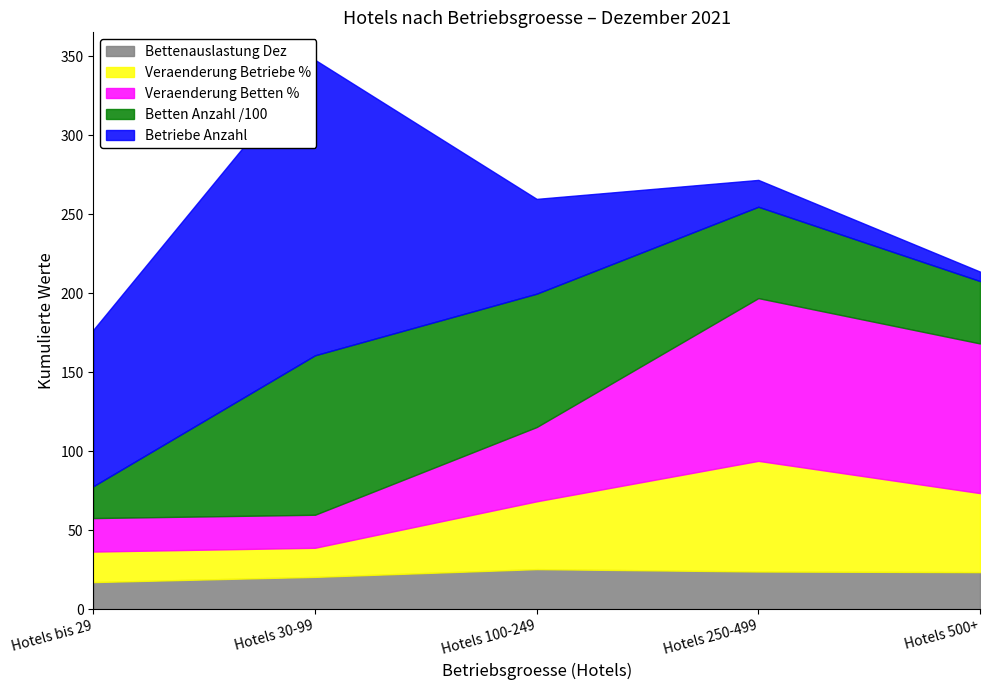

Reading left to right, what are all the values shown in this chart?

Betriebe Anzahl: Hotels bis 29=99.0	Hotels 30-99=187.0	Hotels 100-249=60.0	Hotels 250-499=17.0	Hotels 500+=6.0
Betten Anzahl: Hotels bis 29=2016.0	Hotels 30-99=10090.0	Hotels 100-249=8439.0	Hotels 250-499=5780.0	Hotels 500+=3948.0
Veraenderung Betriebe: Hotels bis 29=19.3	Hotels 30-99=18.4	Hotels 100-249=42.9	Hotels 250-499=70.0	Hotels 500+=50.0
Veraenderung Betten: Hotels bis 29=21.2	Hotels 30-99=20.9	Hotels 100-249=47.0	Hotels 250-499=103.0	Hotels 500+=94.7
Bettenauslastung Dez: Hotels bis 29=17.1	Hotels 30-99=20.4	Hotels 100-249=25.3	Hotels 250-499=23.8	Hotels 500+=23.4